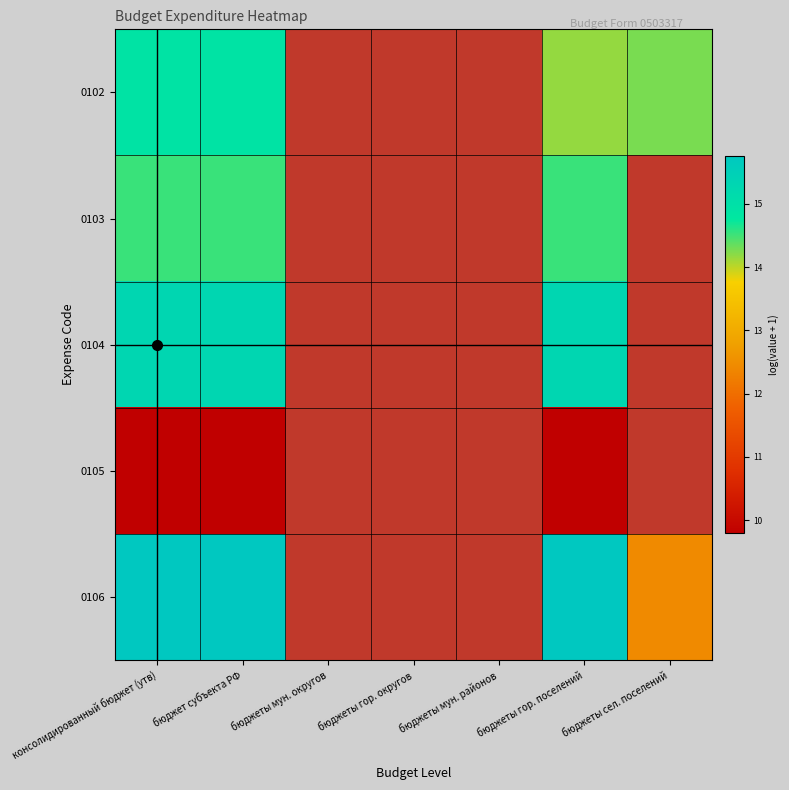

At which category is the sum across all series the highest?

консолидированный бюджет (утв)